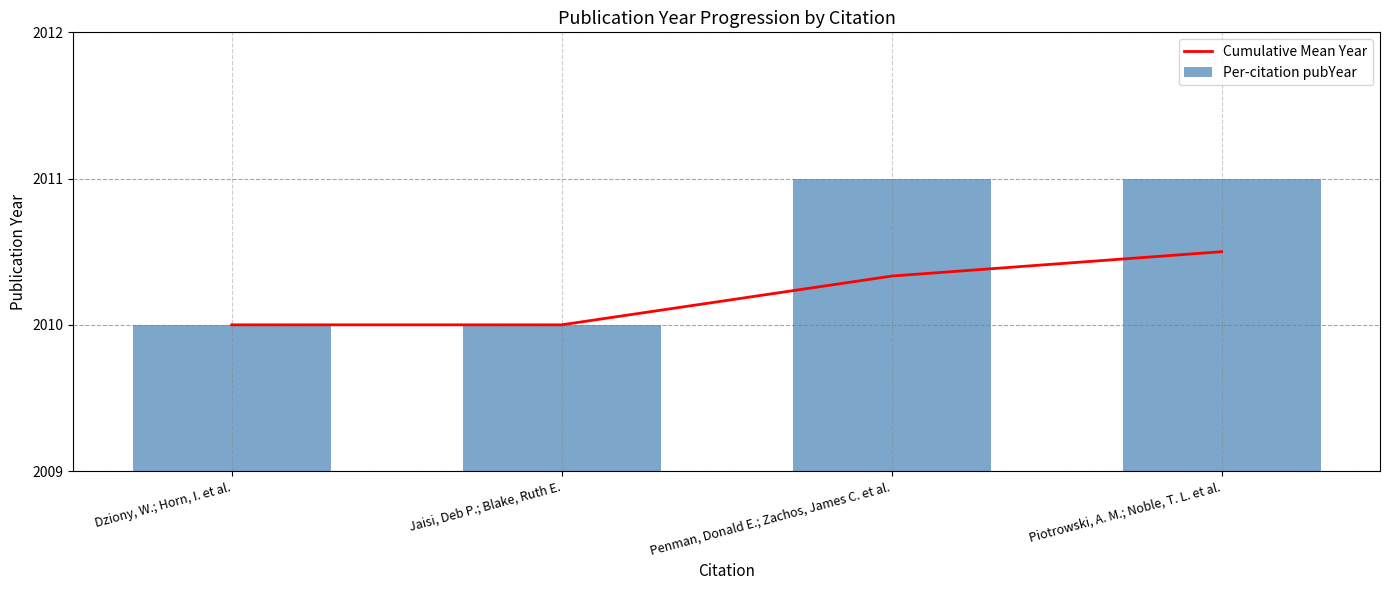

The value of Per-citation pubYear at Dziony, W.; Horn, I. et al. is 2010.0. True or false?

True